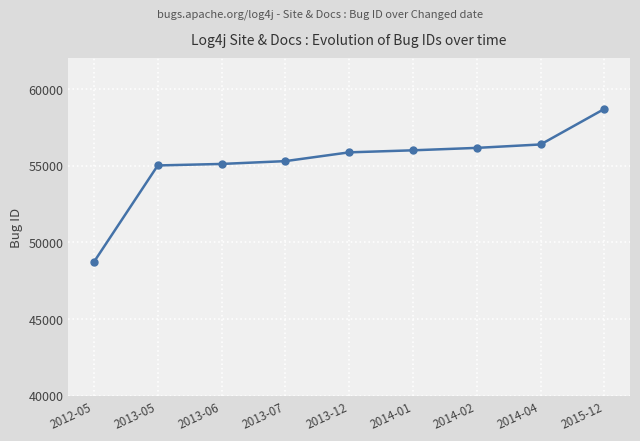

At which category does the chart reach its minimum across all series?

2012-05